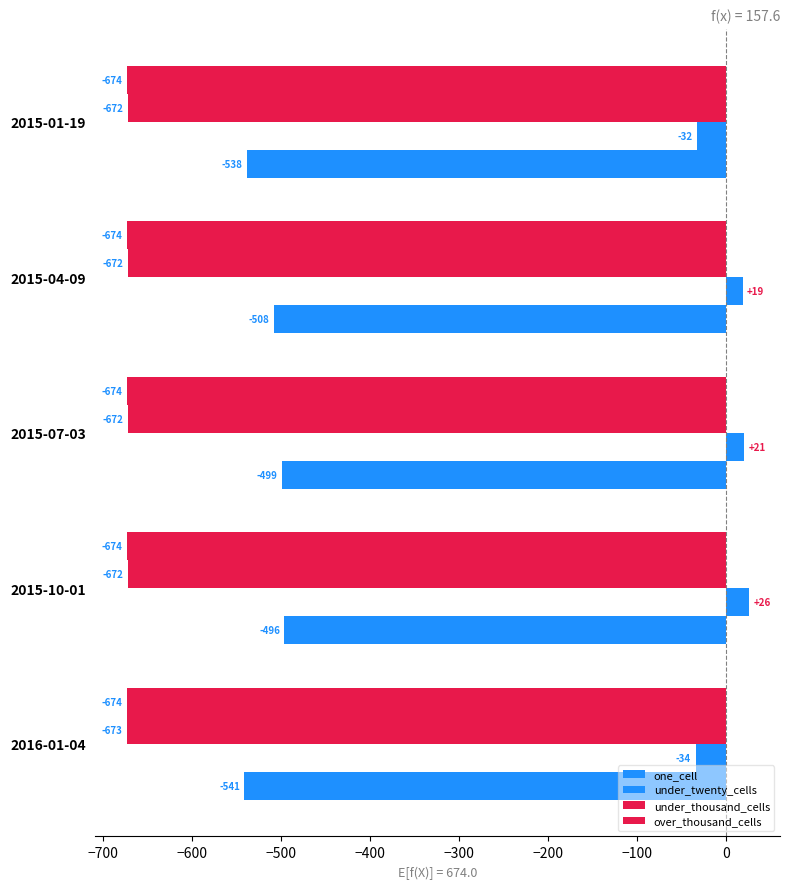

What is the sum of all under_thousand_cells values?

-3361.0